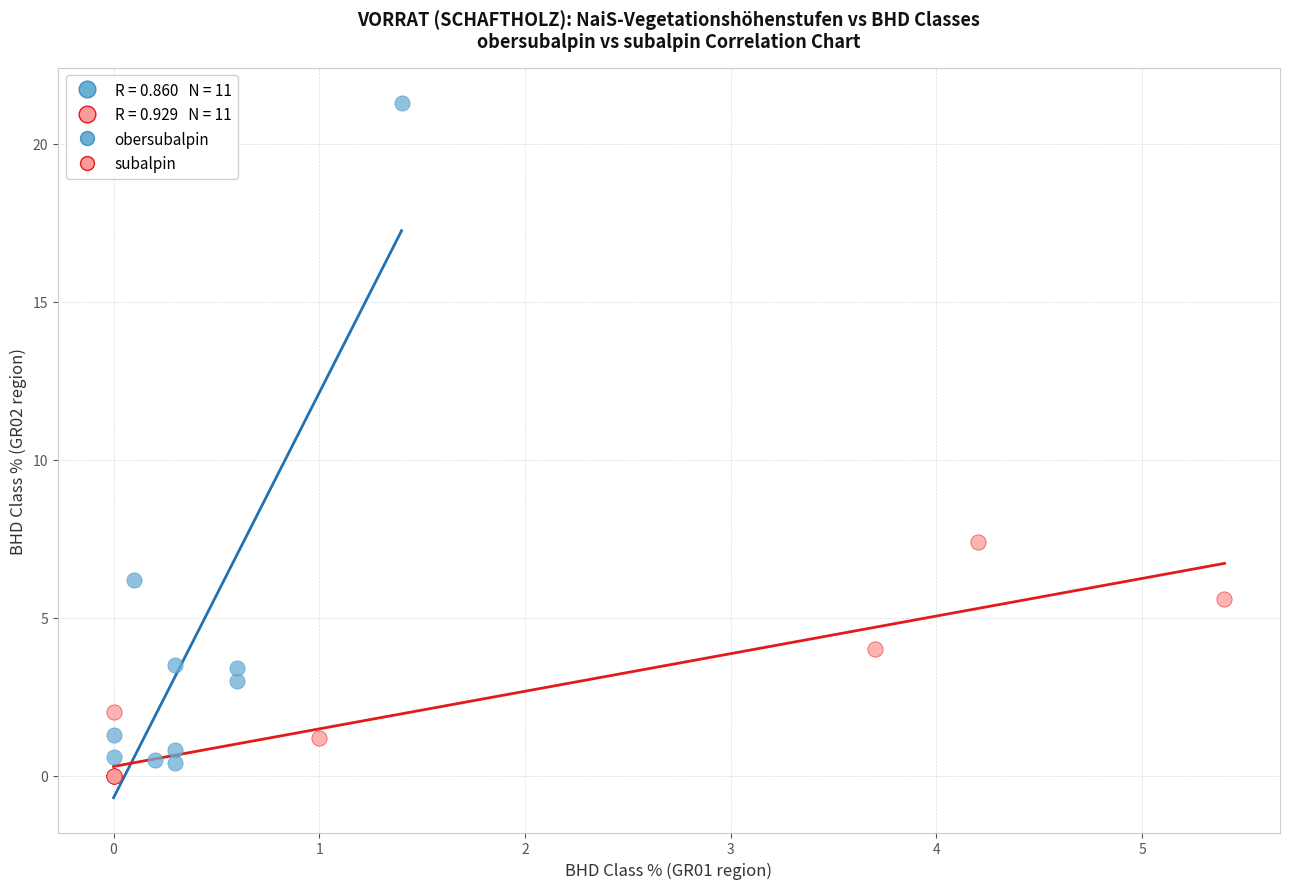

Which series has the largest Y range (max minus min)?

obersubalpin